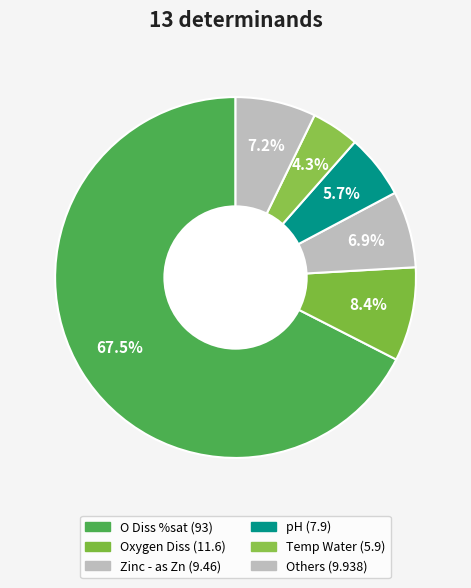

Which slice is the largest?

O Diss %sat